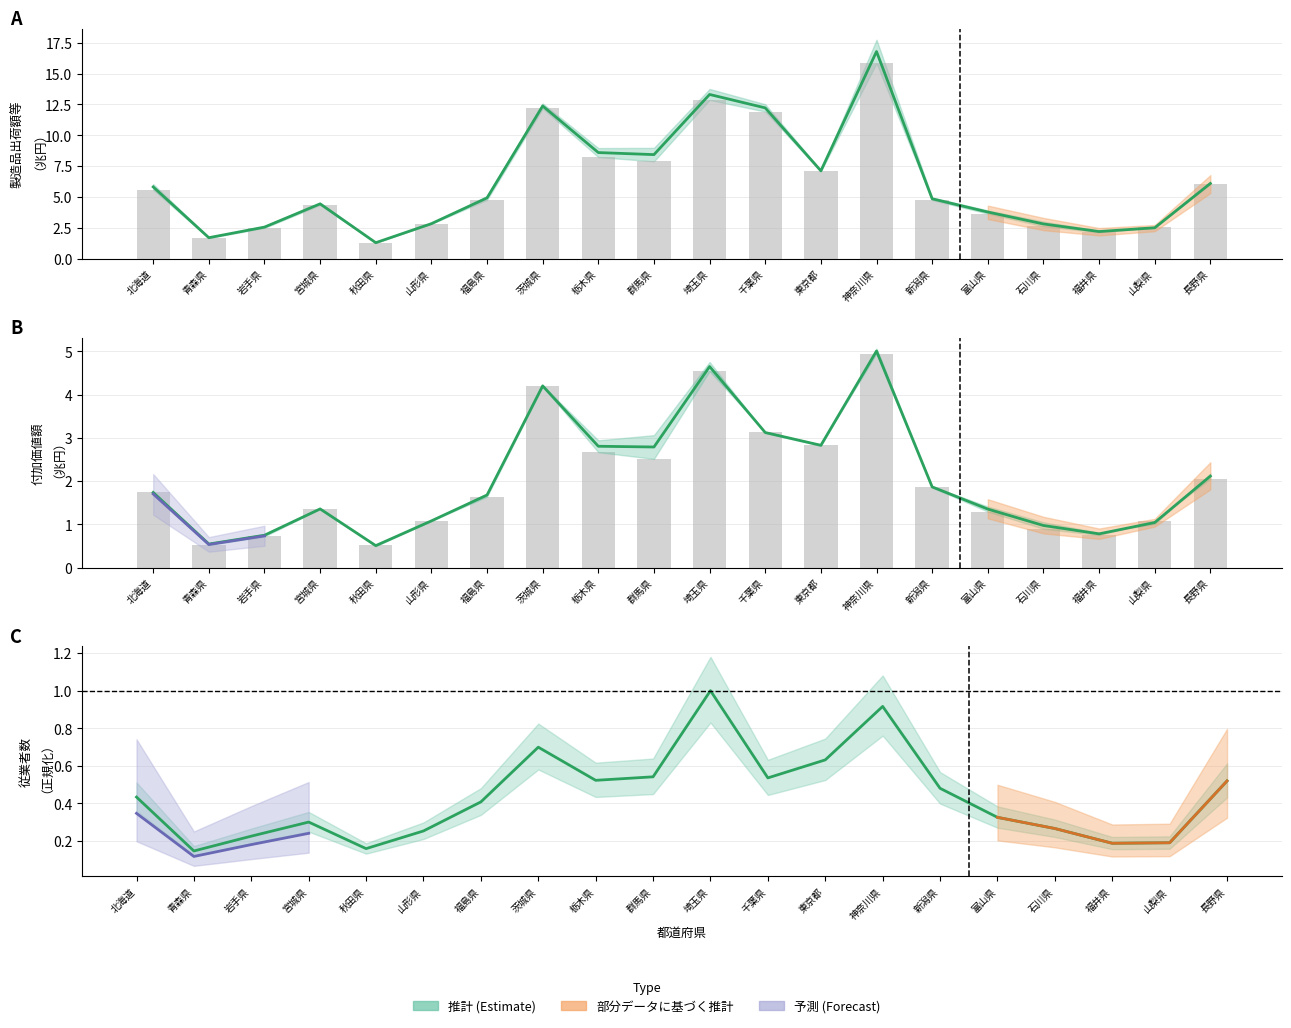

Is it true that 従業者数R2 equals 0.5 at 新潟県?

True